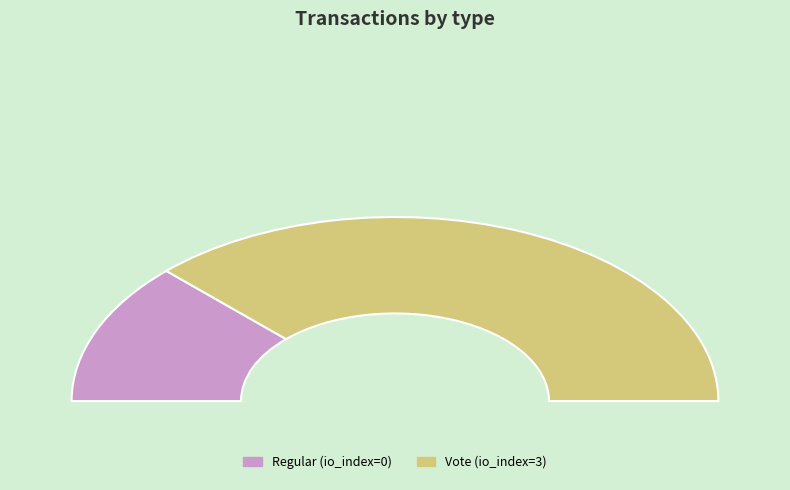

Rank the categories by value from lowest to highest.

Regular, Vote